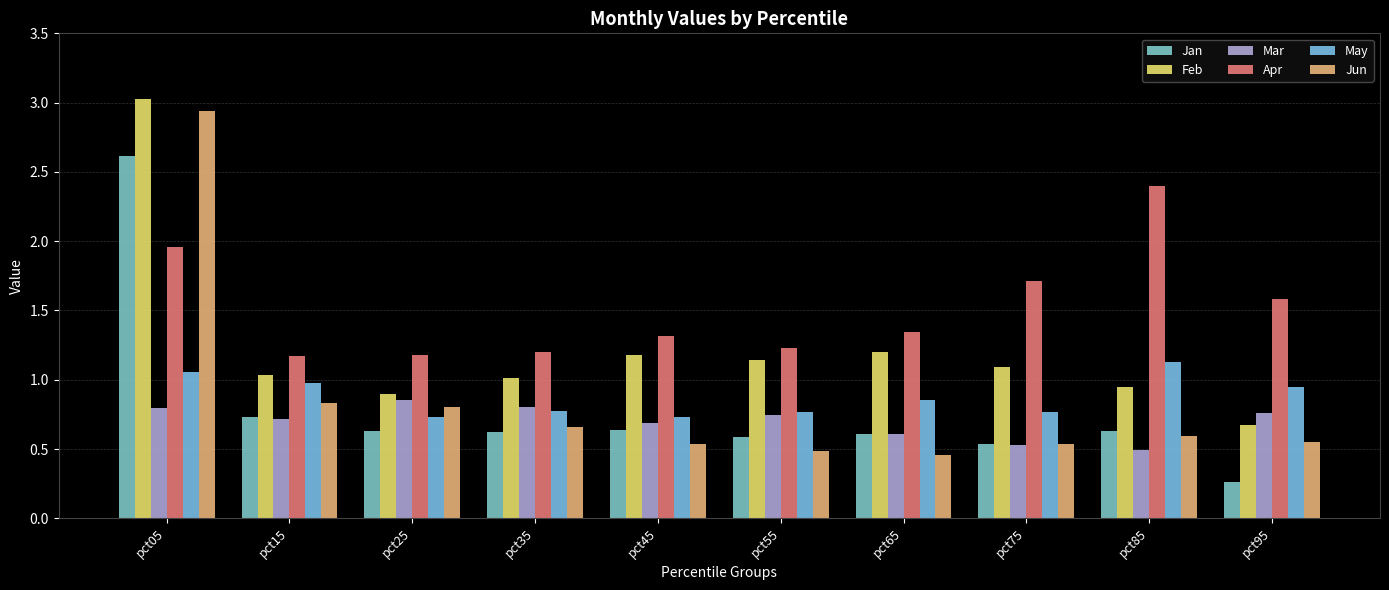

How many groups of bars are there?

10